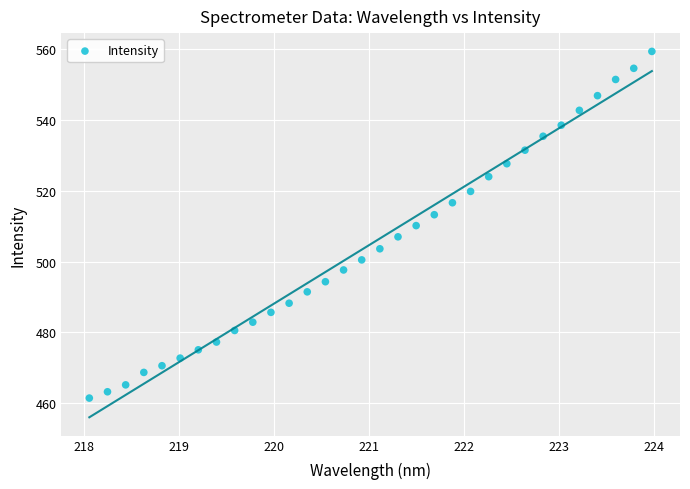

What is the range of Y values (max minus min)?

97.8